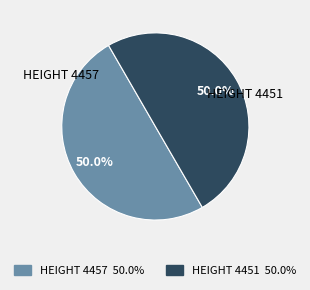

What is the ratio of the value at HEIGHT 4457 to the value at HEIGHT 4451?

1.0